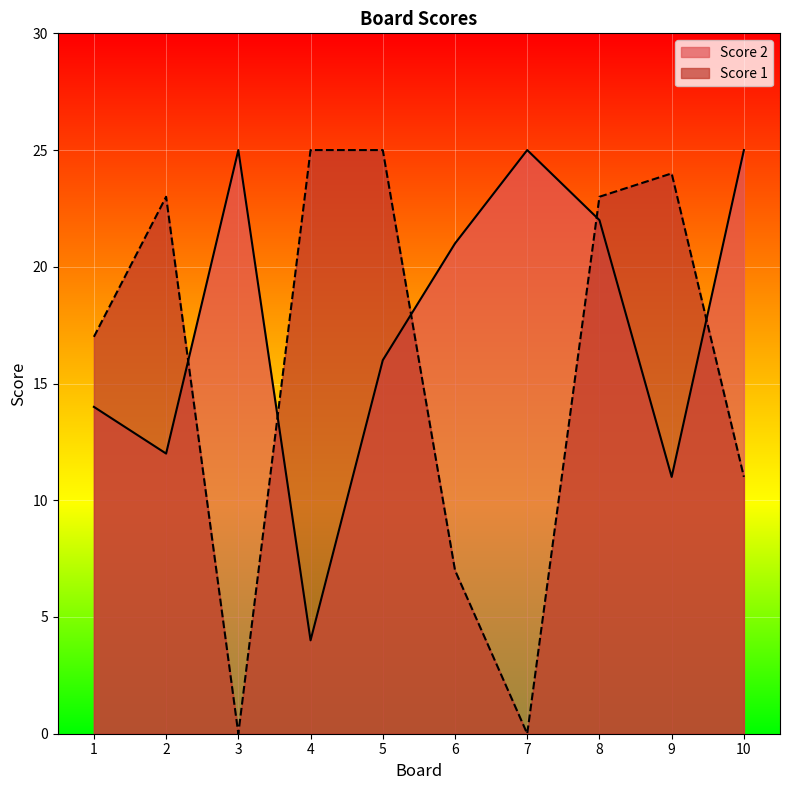

What is the value of the Score 2 point at the 4th from the left?

4